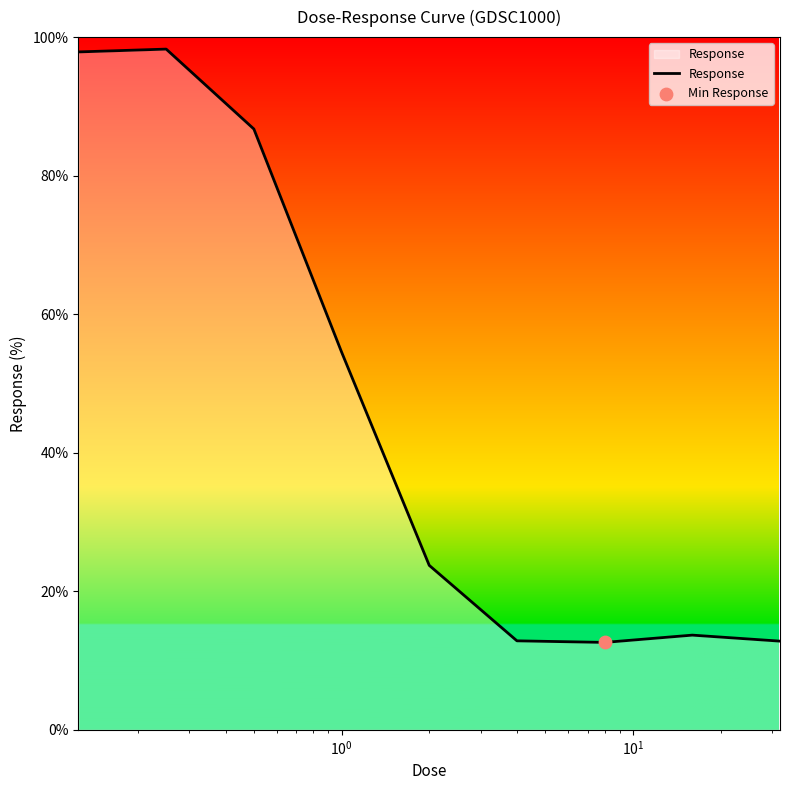

What is the greatest value displayed?

98.3